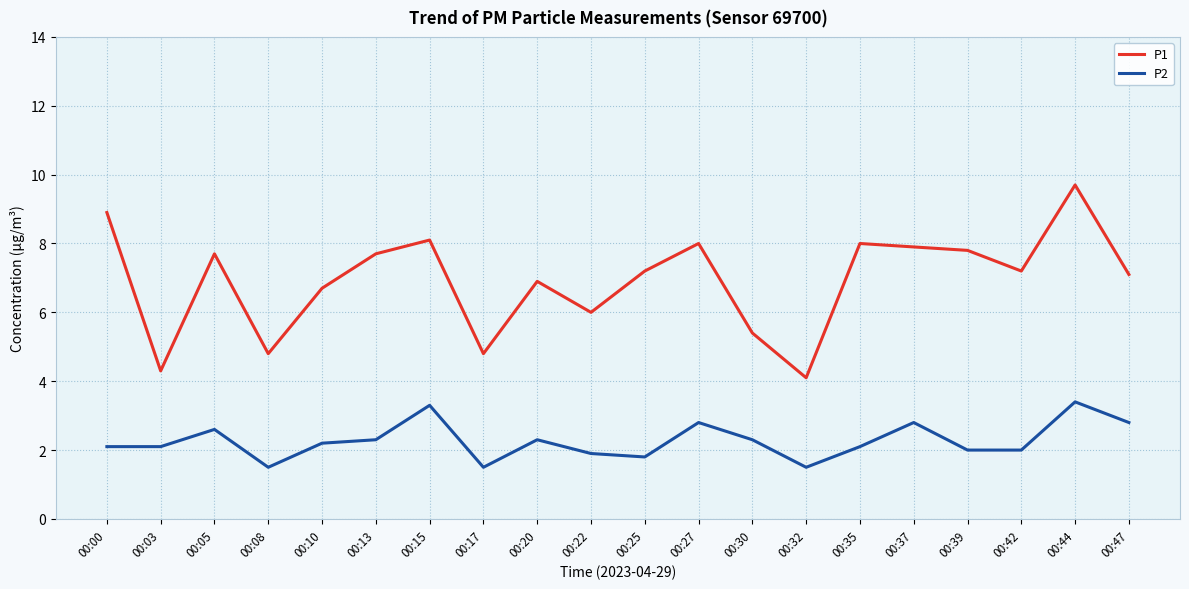

True or false: P1 has a value of 5.2 at 00:13.

False